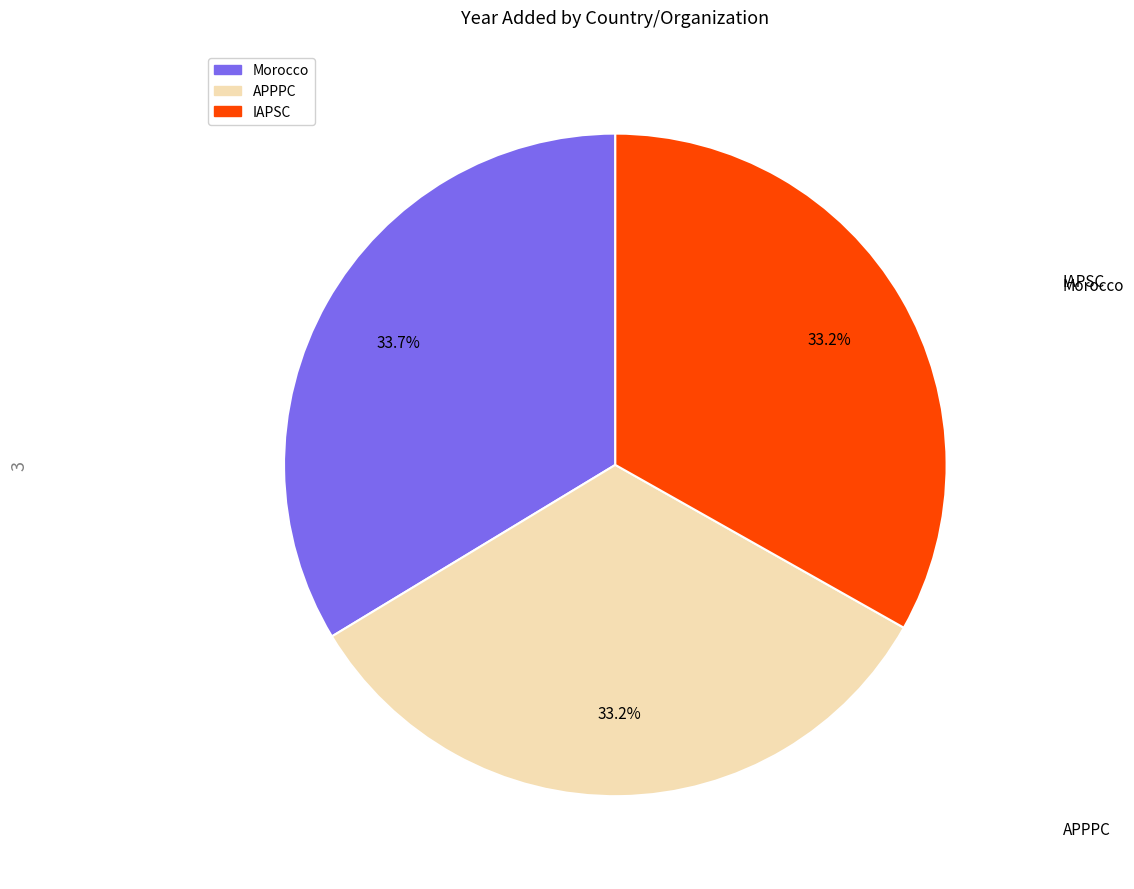

Combined, what portion of the pie is Morocco and APPPC?

66.8%